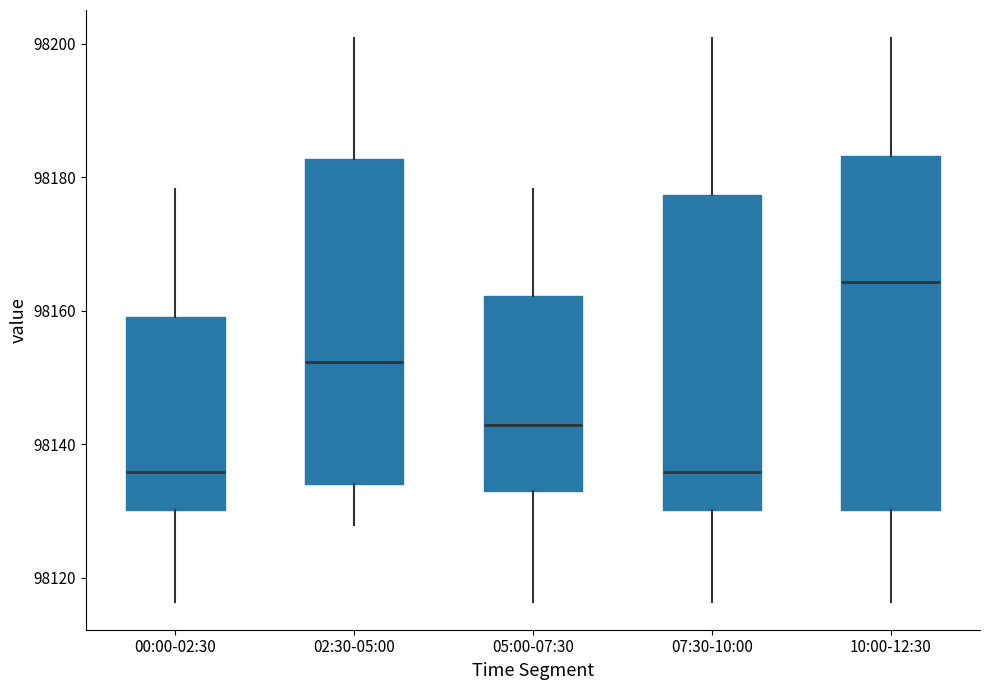

Which box's median line is the highest?

10:00-12:30